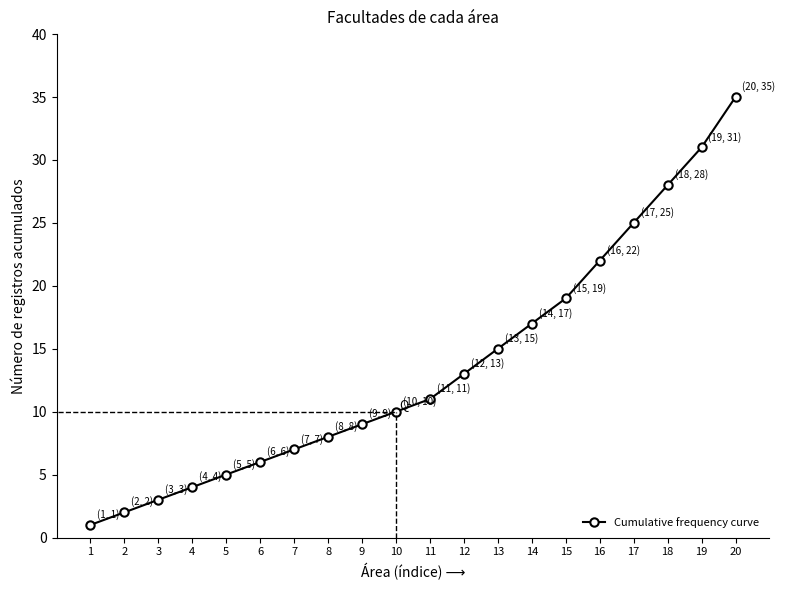

List the labels in order of value, largest first.

20, 19, 18, 17, 16, 15, 14, 13, 12, 11, 10, 9, 8, 7, 6, 5, 4, 3, 2, 1